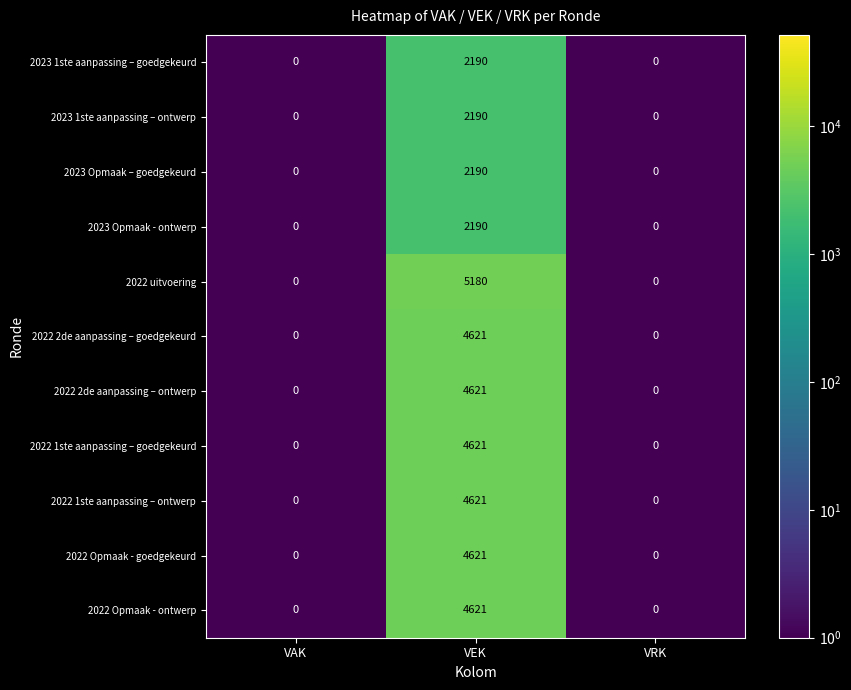

What is the total value across all series at VAK?

0